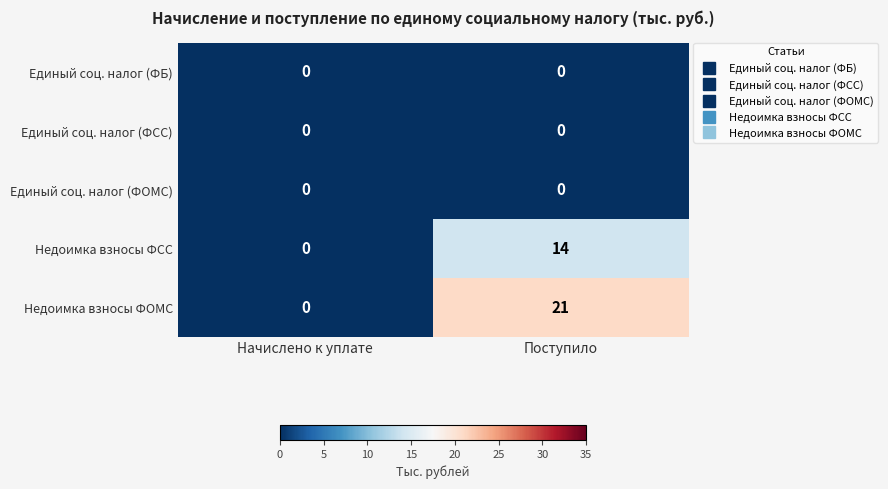

The Недоимка взносы ФСС series shows 8 at Начислено к уплате. True or false?

False